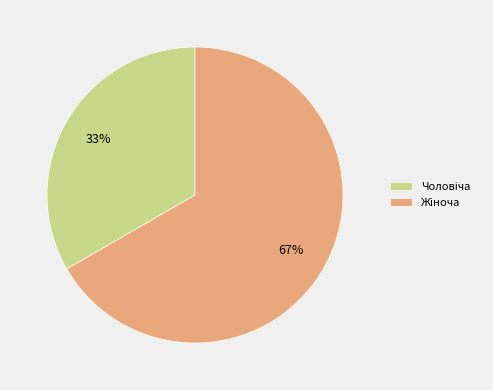

Is there any slice that represents more than half of the pie?

Yes